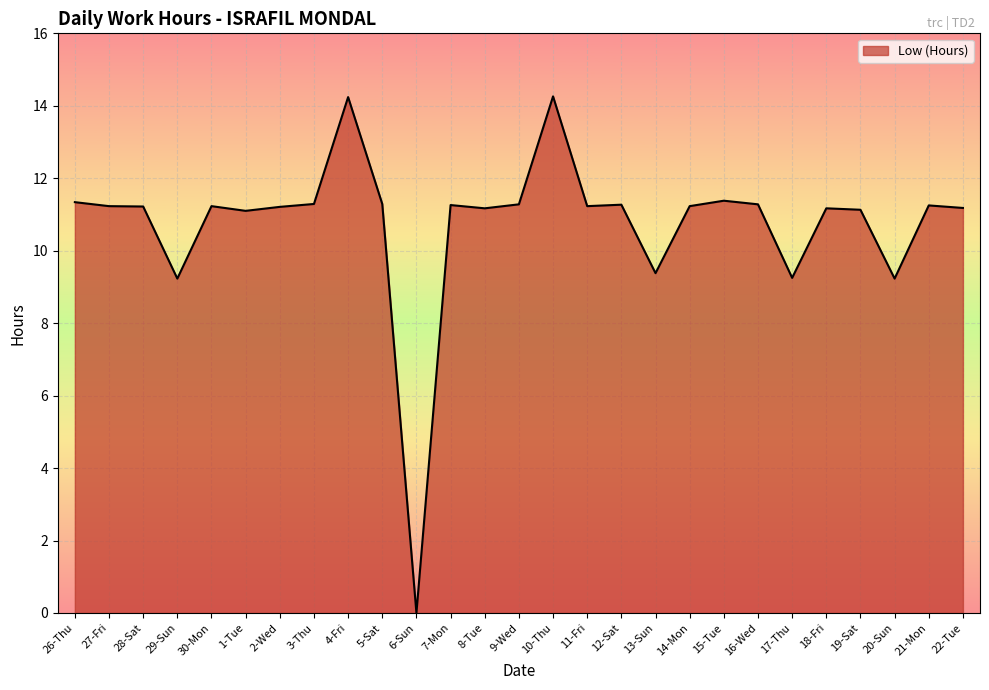

How many lines are shown in the chart?

1